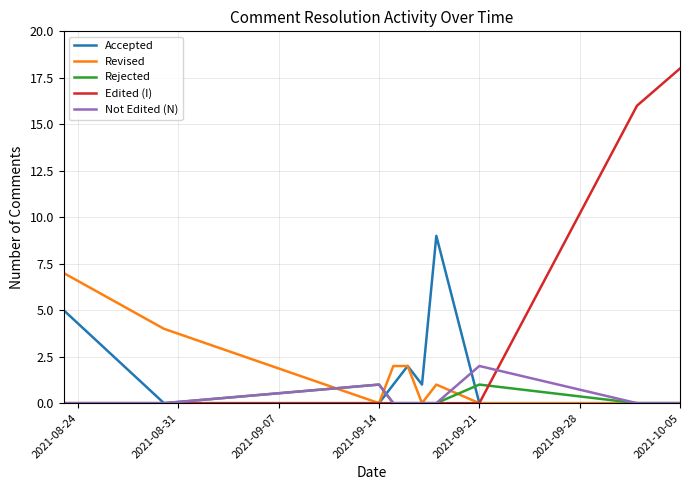

Which series has the largest total across all categories?

Edited (I)